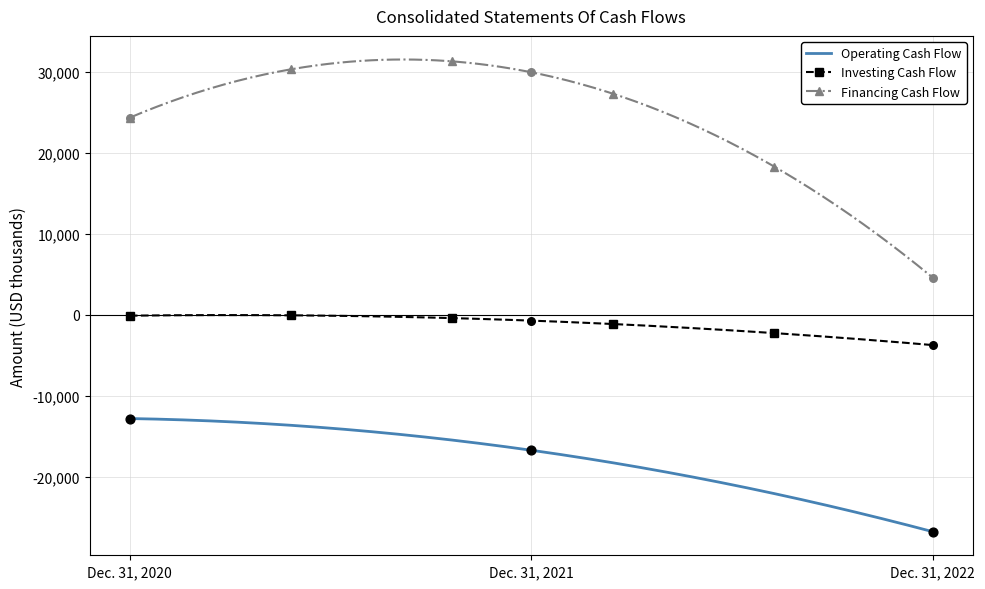

At which category is the sum across all series the highest?

Dec. 31, 2021